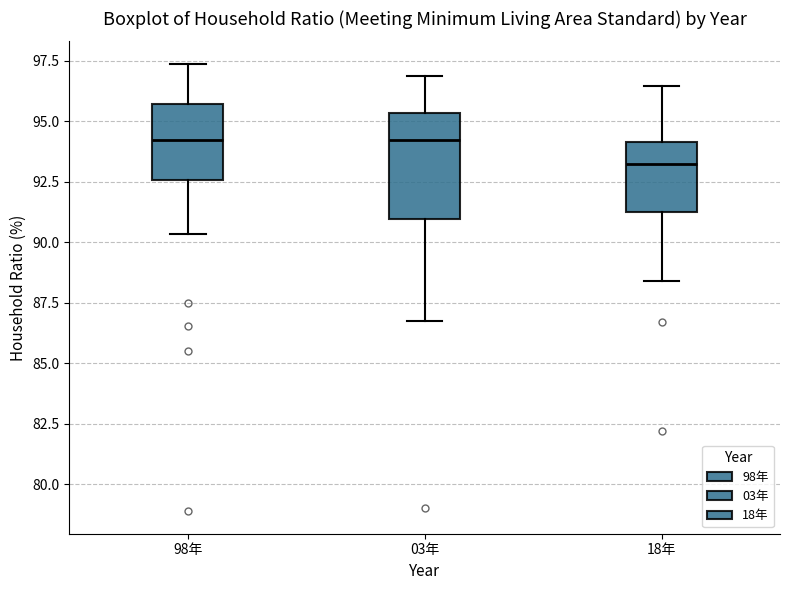

Reading left to right, read every box against the y-axis: the position of its median line, the range the box covers, and the ends of its whiskers. The values are not printed on the chart, so give them approximately, as read against the axis.

98年: median 94.0, box 92.5 to 95.5, whiskers 90.5 to 97.5
03年: median 94.0, box 91.0 to 95.5, whiskers 86.5 to 97.0
18年: median 93.5, box 91.5 to 94.0, whiskers 88.5 to 96.5